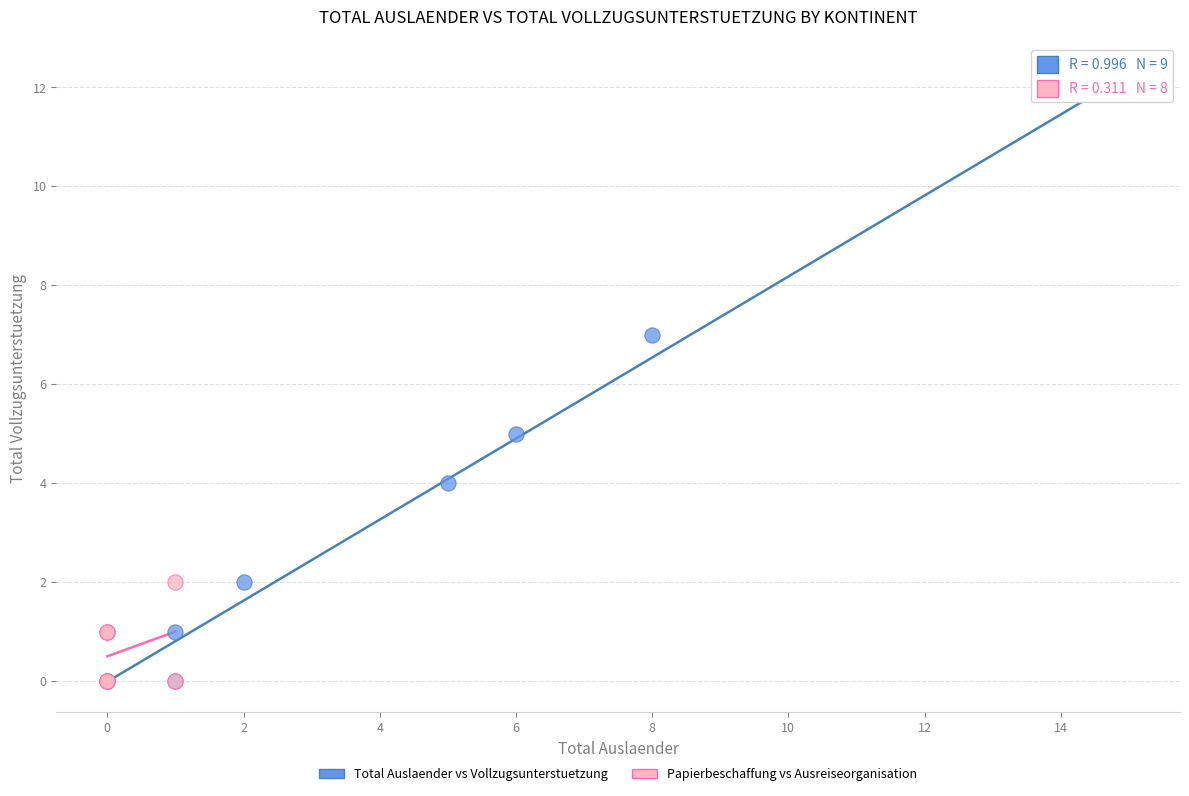

Which series has the largest Y range (max minus min)?

Total Auslaender vs Vollzugsunterstuetzung